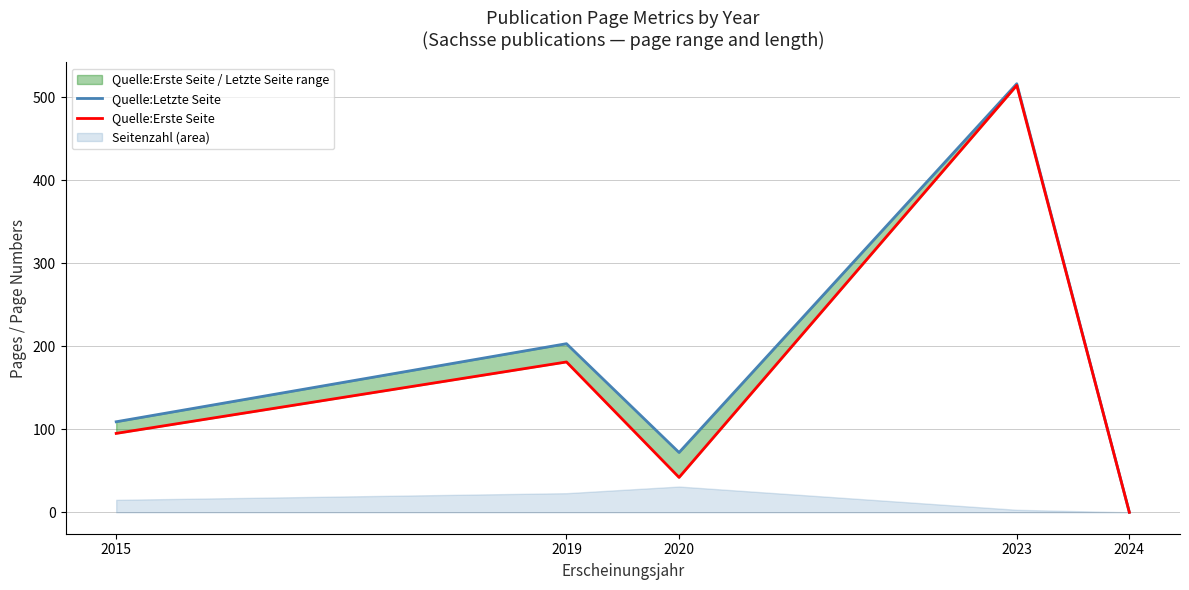

The Quelle:Letzte Seite series shows 203 at 2019. True or false?

True